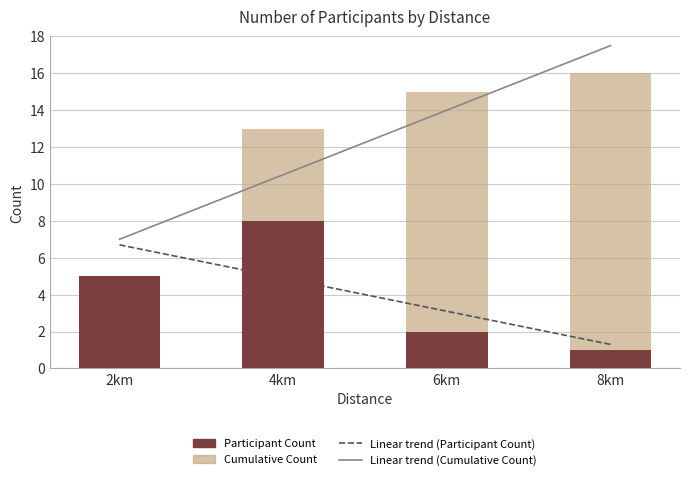

Rank the categories by Participant Count value from lowest to highest.

8km, 6km, 2km, 4km